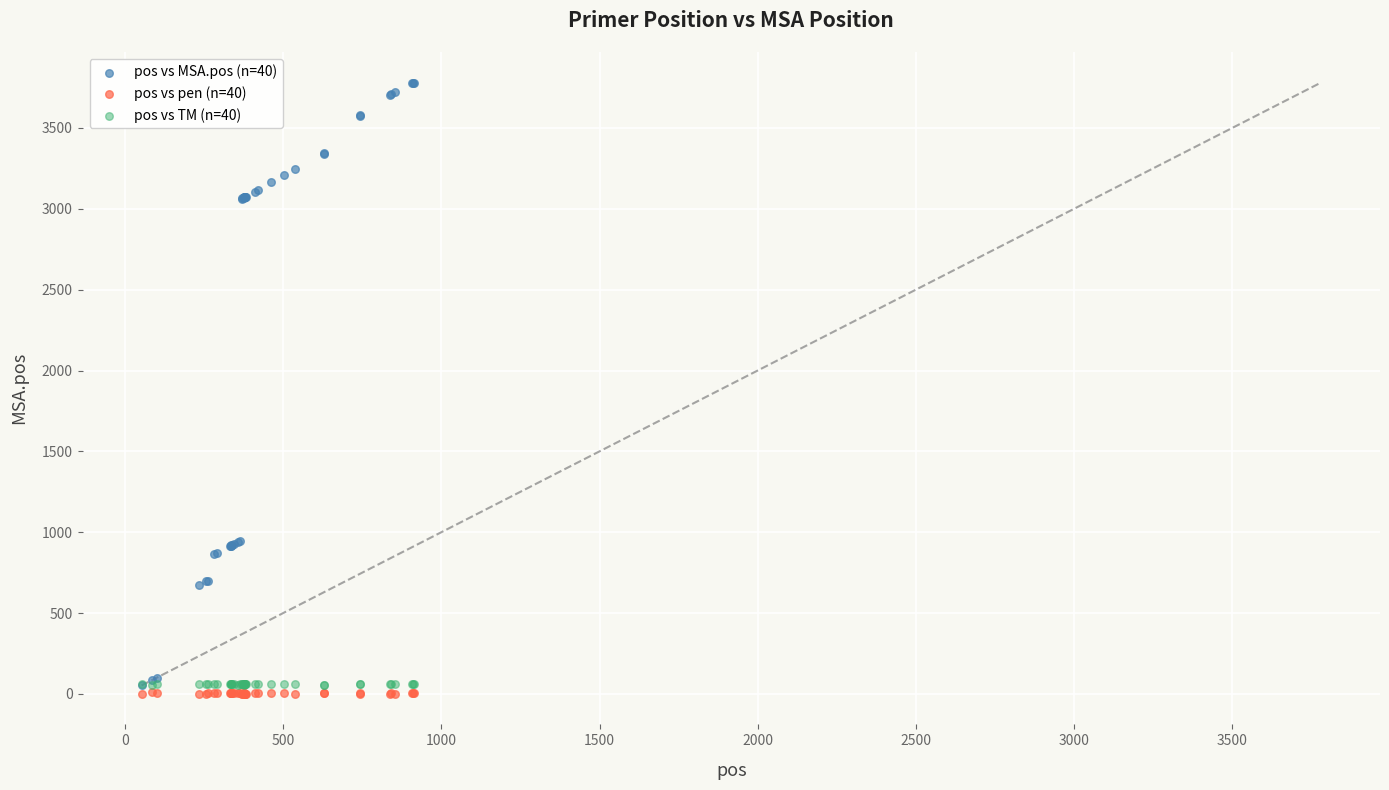

Which series has the largest Y range (max minus min)?

pos vs MSA.pos (n=40)